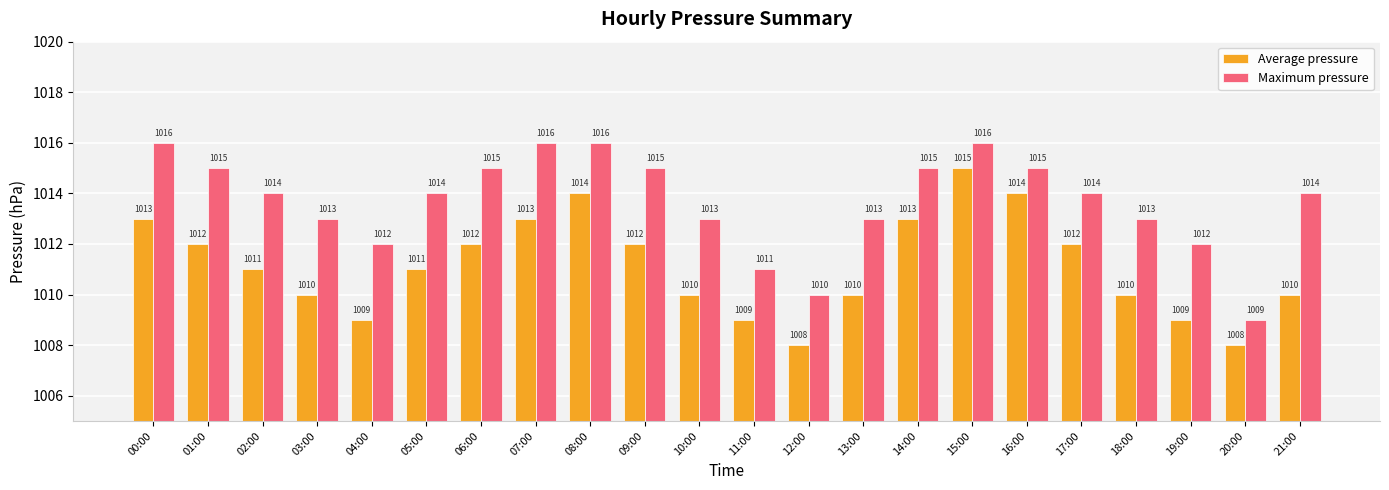

Reading right to left, what are all the values shown in this chart?

Average pressure: 1010	1008	1009	1010	1012	1014	1015	1013	1010	1008	1009	1010	1012	1014	1013	1012	1011	1009	1010	1011	1012	1013
Maximum pressure: 1014	1009	1012	1013	1014	1015	1016	1015	1013	1010	1011	1013	1015	1016	1016	1015	1014	1012	1013	1014	1015	1016